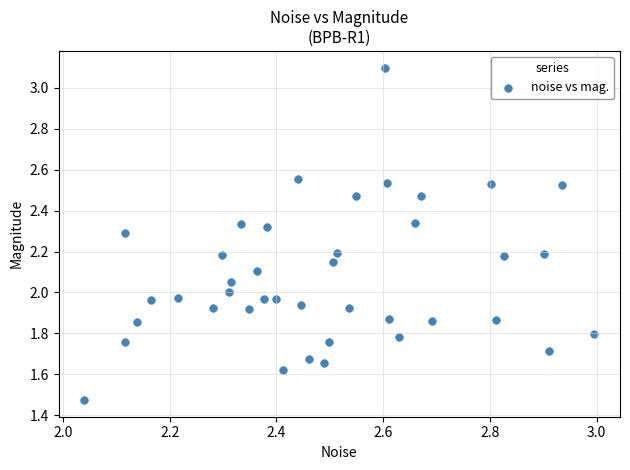

What is the range of X values (max minus min)?

1.0